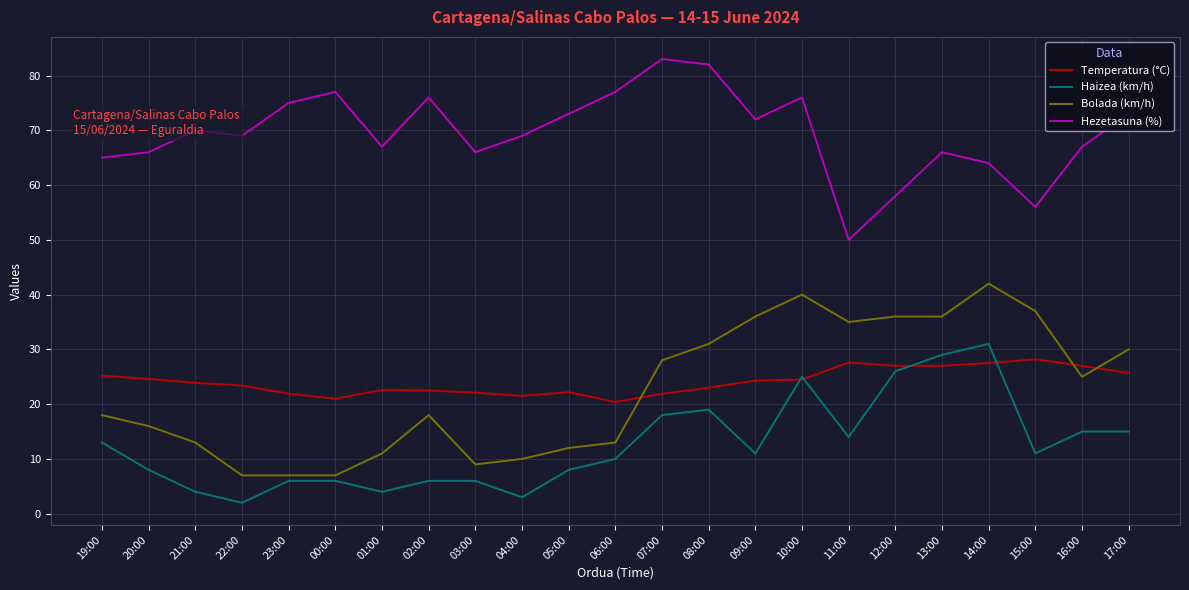

The value of Hezetasuna (%) at 06:00 is 127.7. True or false?

False